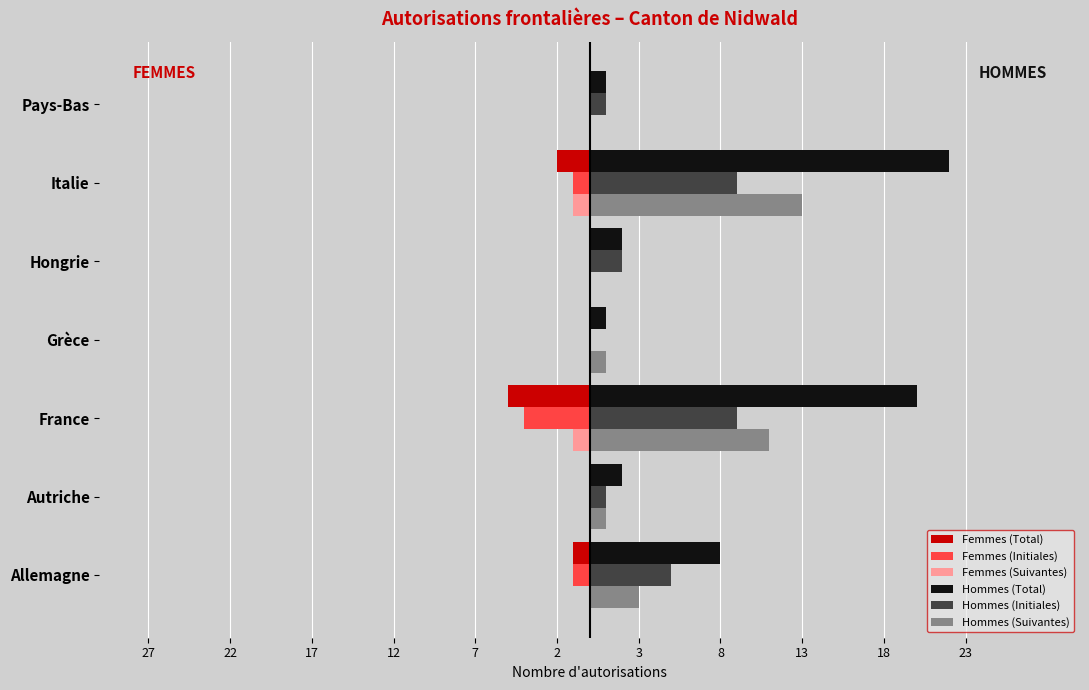

What are all the series names shown in the legend?

Femmes (Total), Femmes (Initiales), Femmes (Suivantes), Hommes (Total), Hommes (Initiales), Hommes (Suivantes)